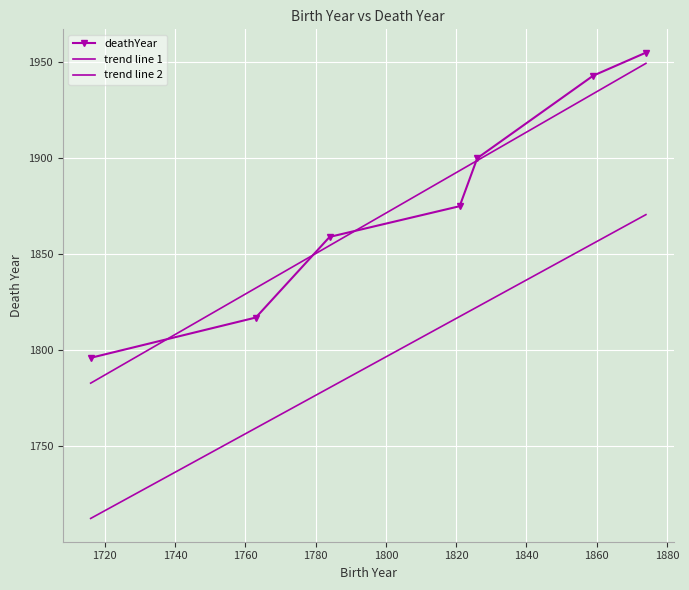

List the labels in order of value, largest first.

1874, 1859, 1826, 1821, 1784, 1763, 1716